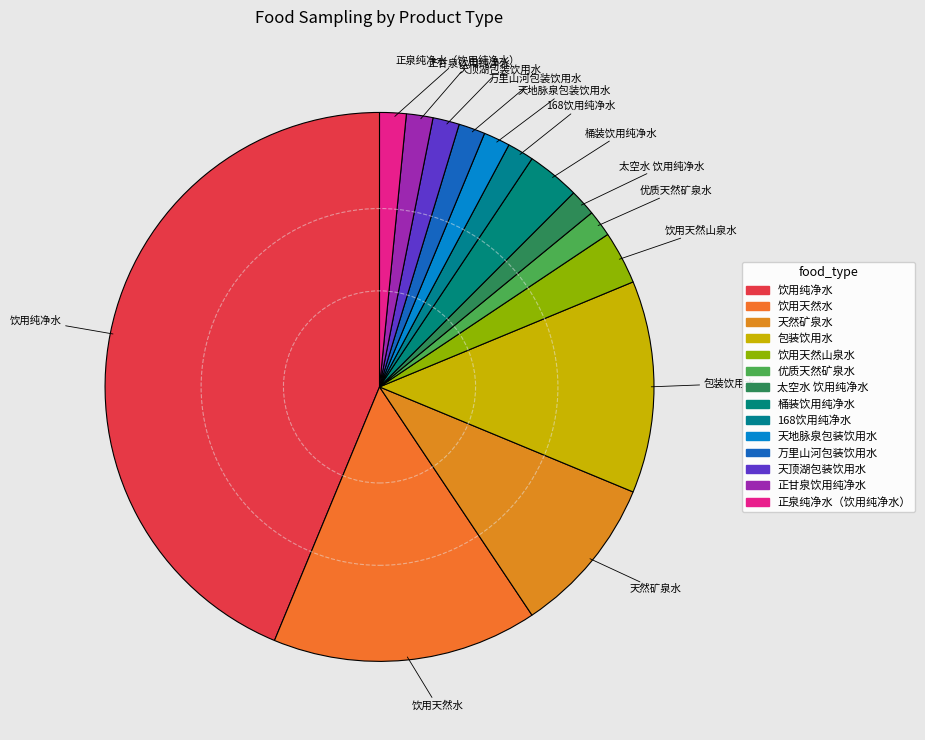

Count the number of slices in the pie.

14